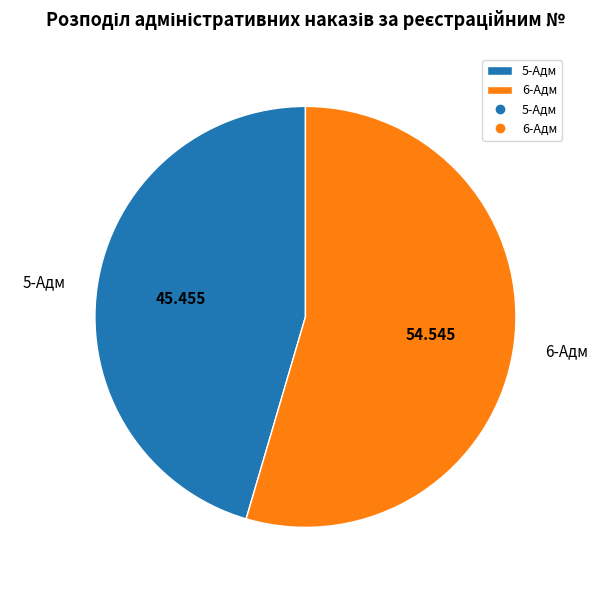

Do 5-Адм and 6-Адм together represent more than half of the pie?

Yes